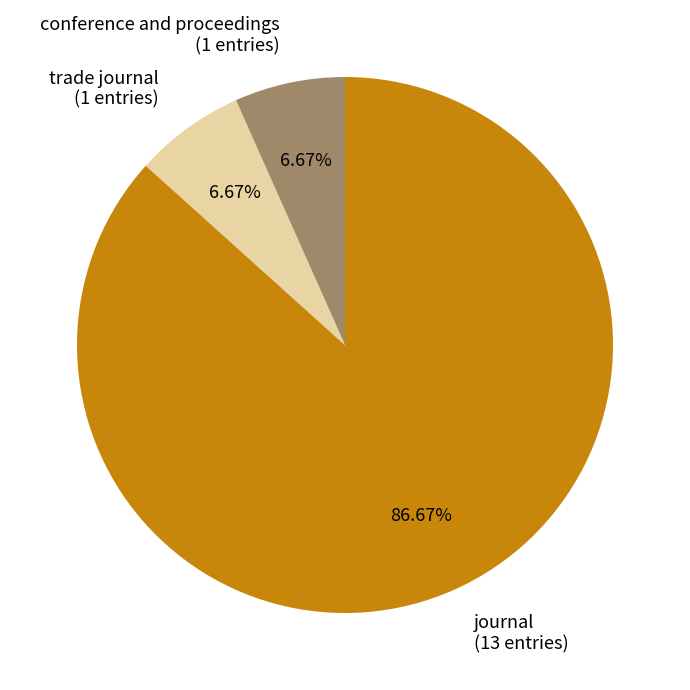

How many slices are in this pie chart?

3